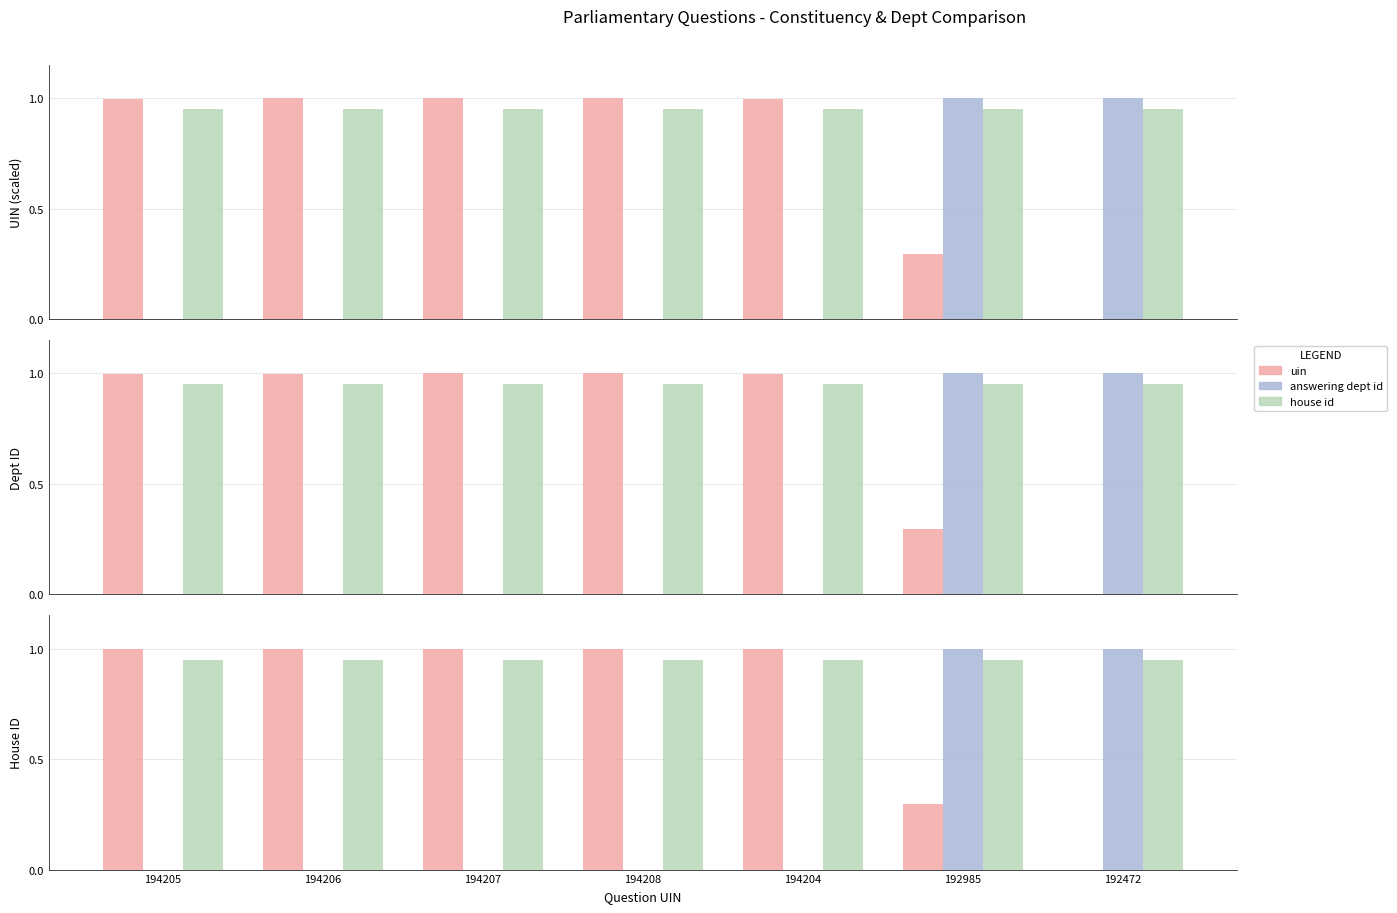

At which category is the sum across all series the highest?

192985